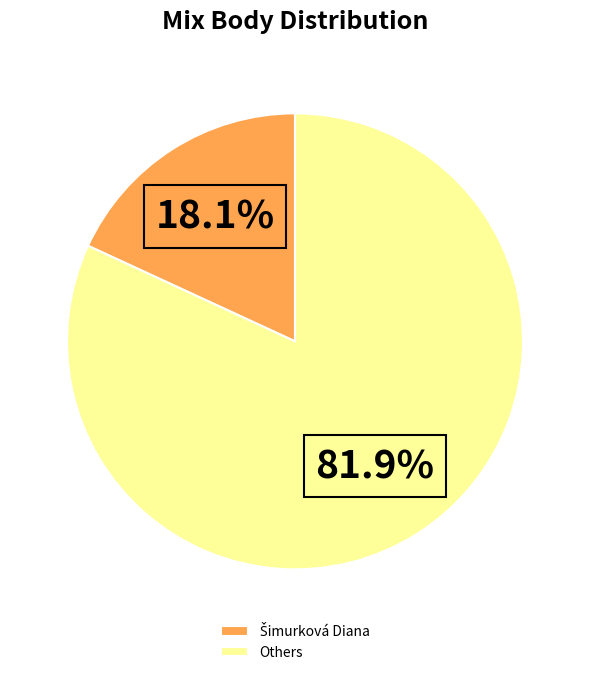

Which category has the biggest portion of the pie?

Others